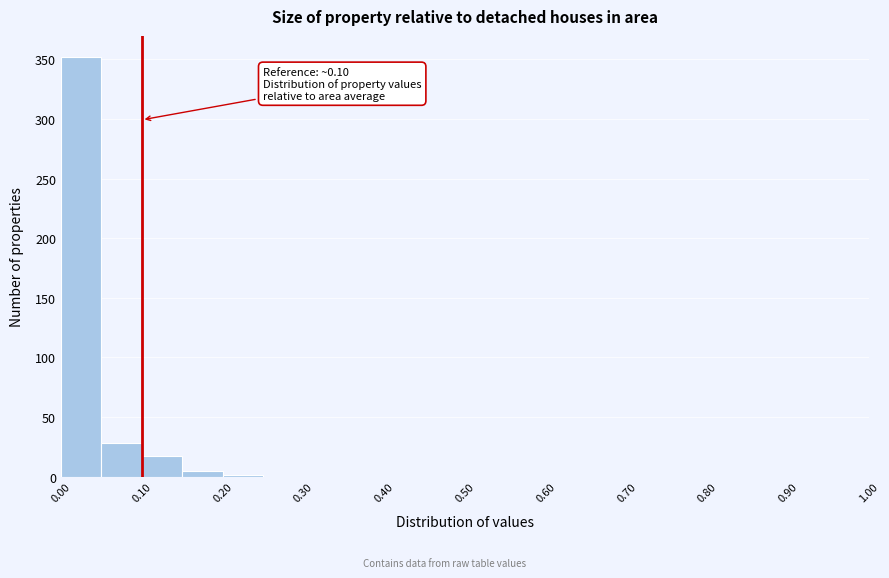

Over which range of the x-axis is the bar tallest?

0.00 to 0.05